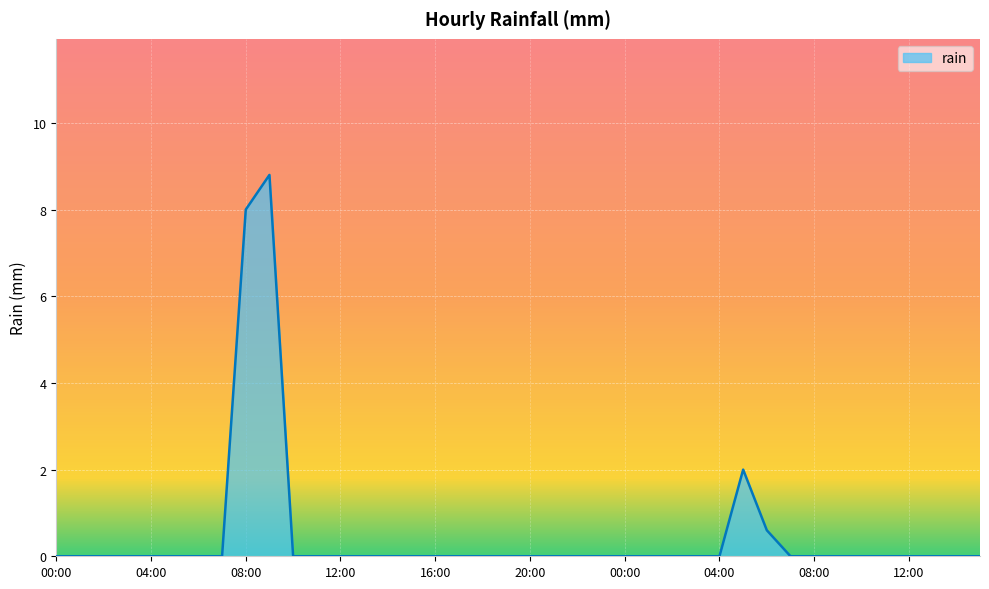

What is the greatest value displayed?

8.8